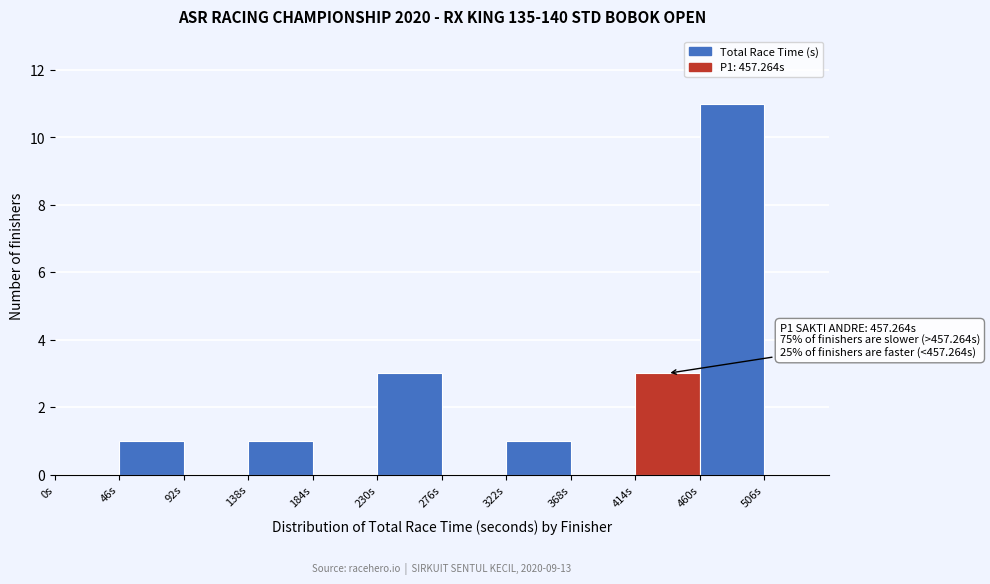

Which range on the x-axis has the tallest bar?

460 to 506